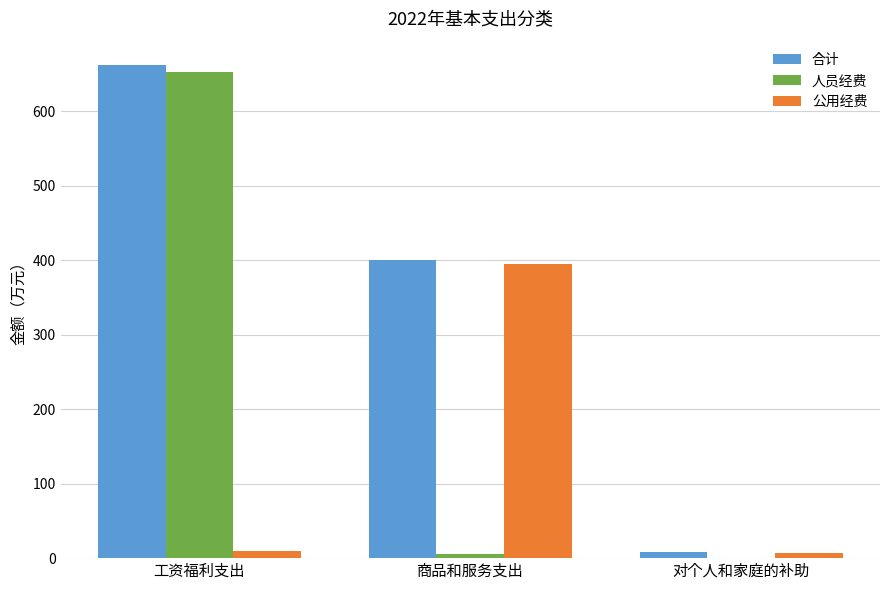

At which category is the sum across all series the highest?

工资福利支出